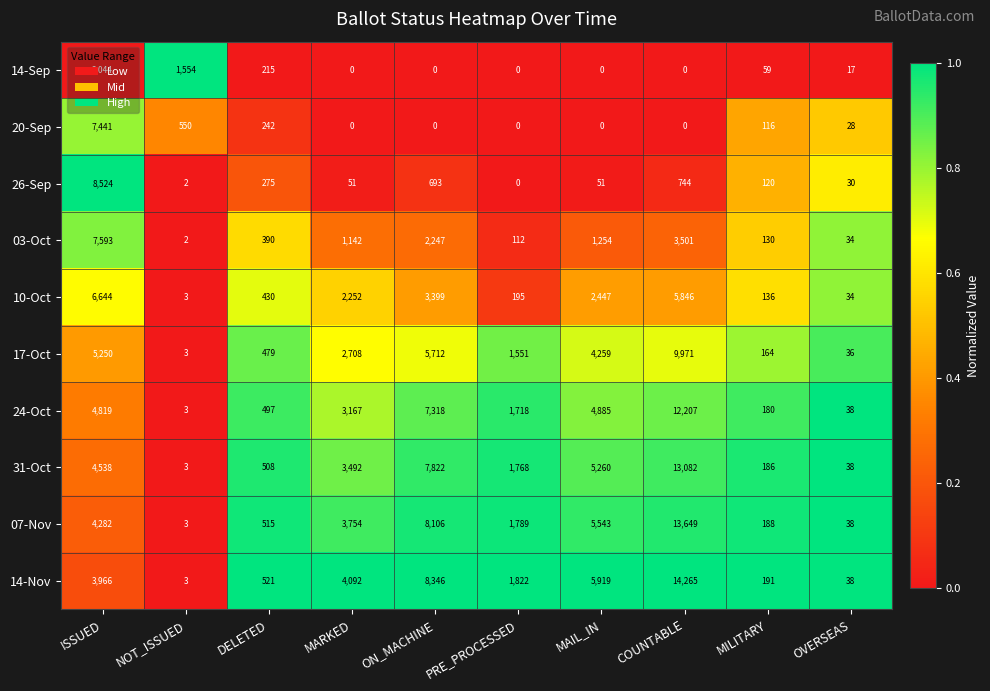

List the series in order of their peak value, lowest first.

14-Sep, 10-Oct, 20-Sep, 03-Oct, 26-Sep, 17-Oct, 24-Oct, 31-Oct, 07-Nov, 14-Nov